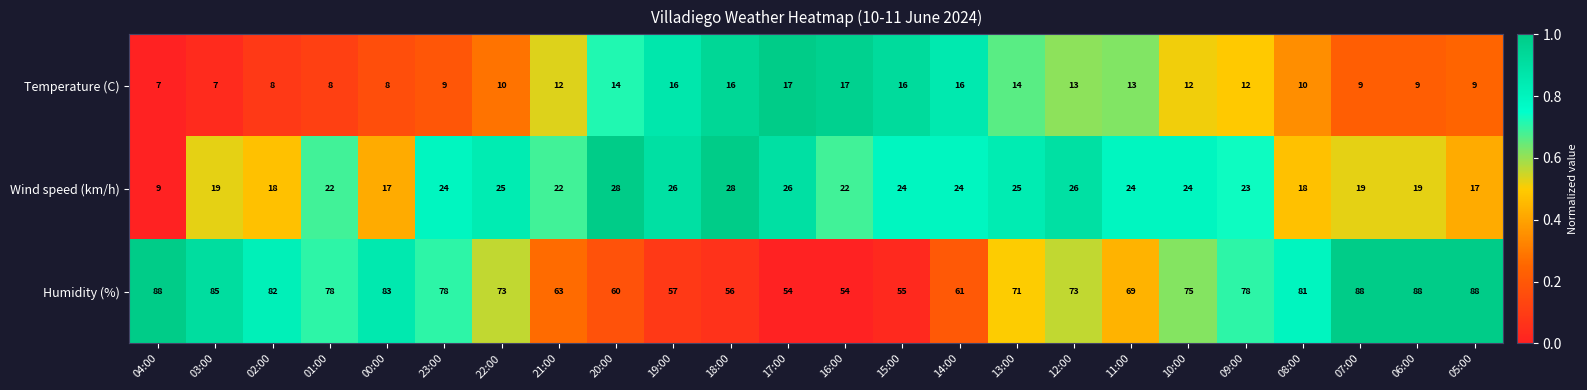

What is the difference between the Humidity (%) values at 15:00 and 07:00?

33